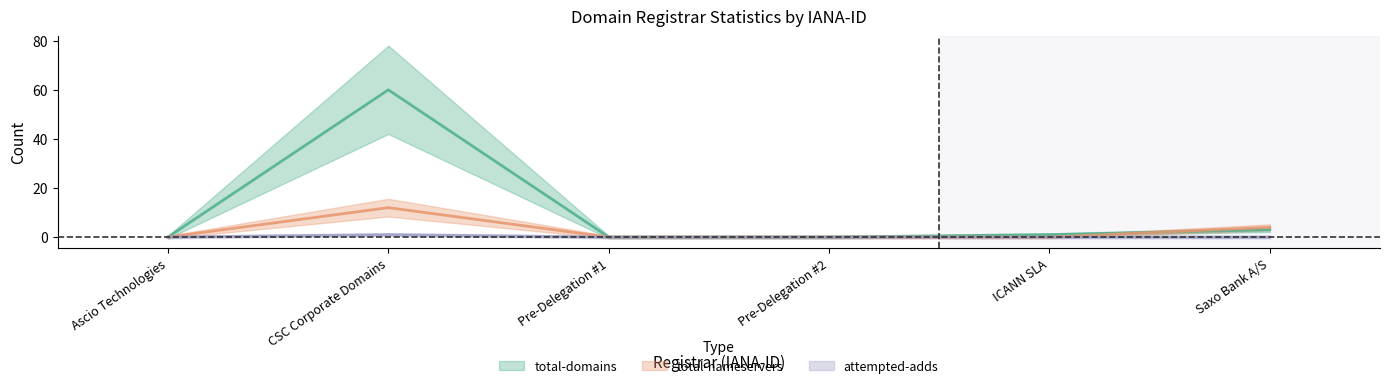

Where is the first local maximum for total-nameservers?

CSC Corporate Domains